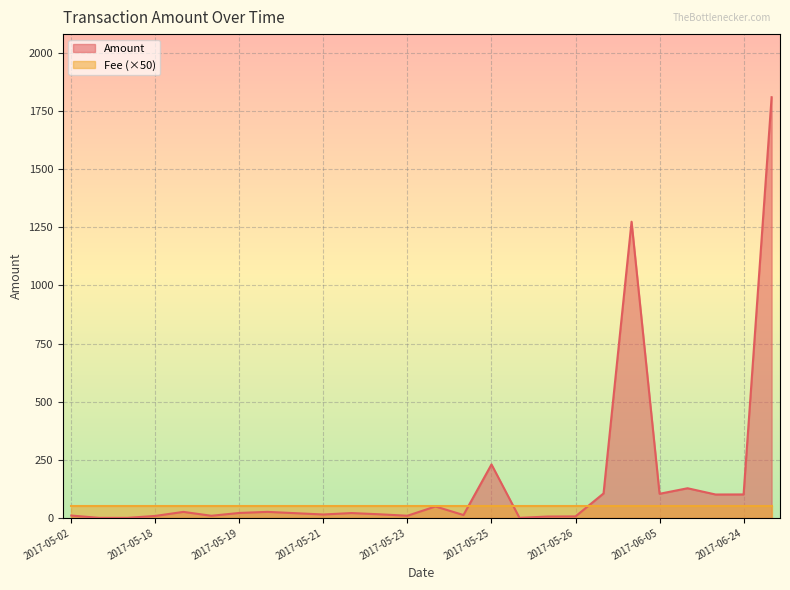

List the series in order of their overall mean, lowest first.

Fee (×50), Amount